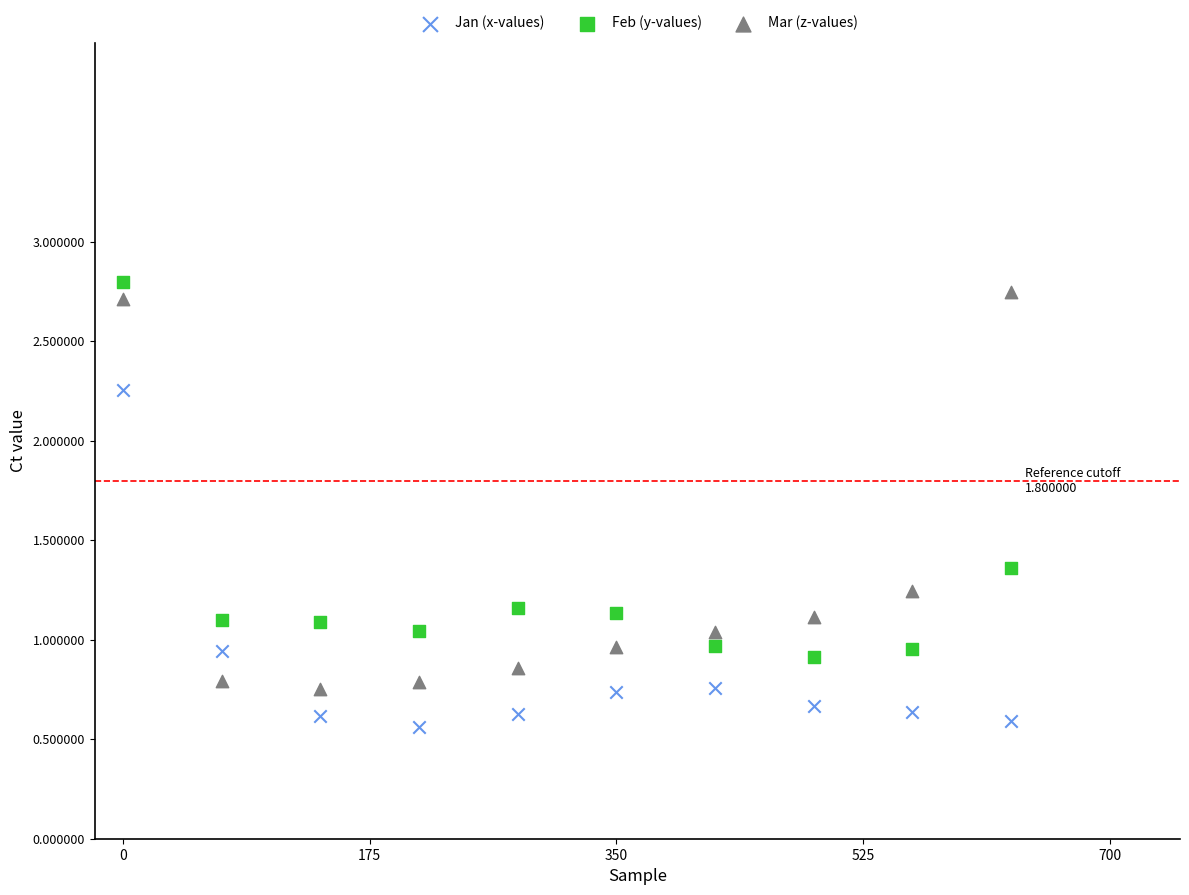

Which series contains the highest Y value?

Feb (y-values)